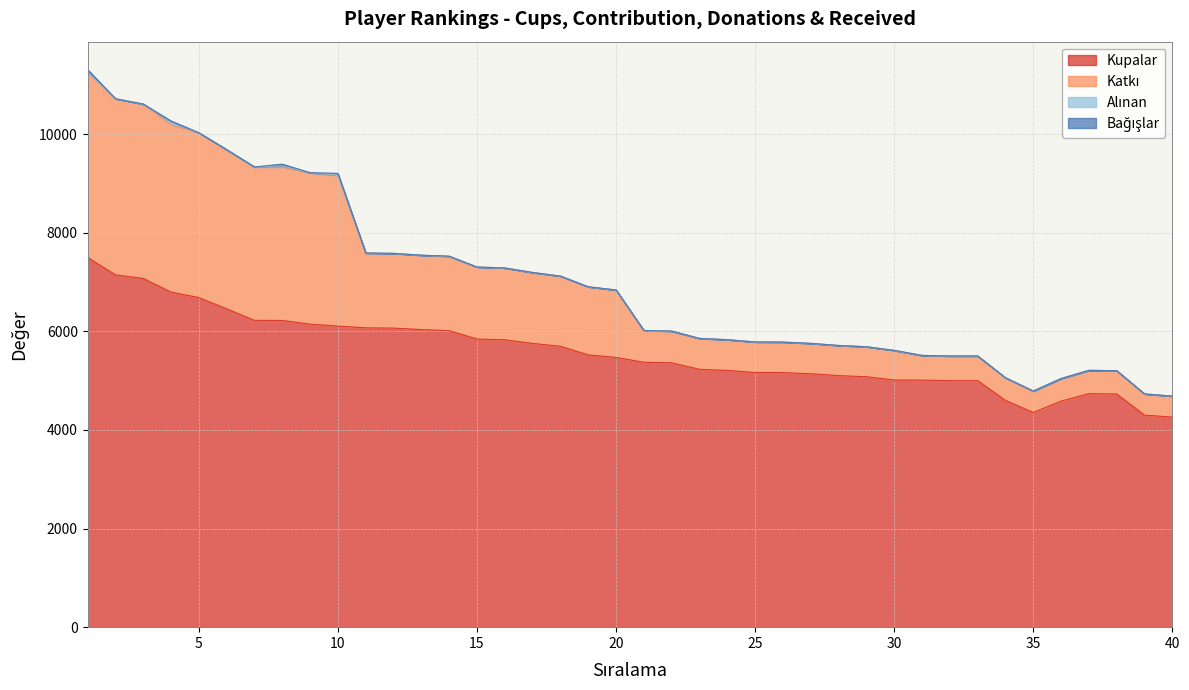

What is the maximum value for Kupalar?

7500